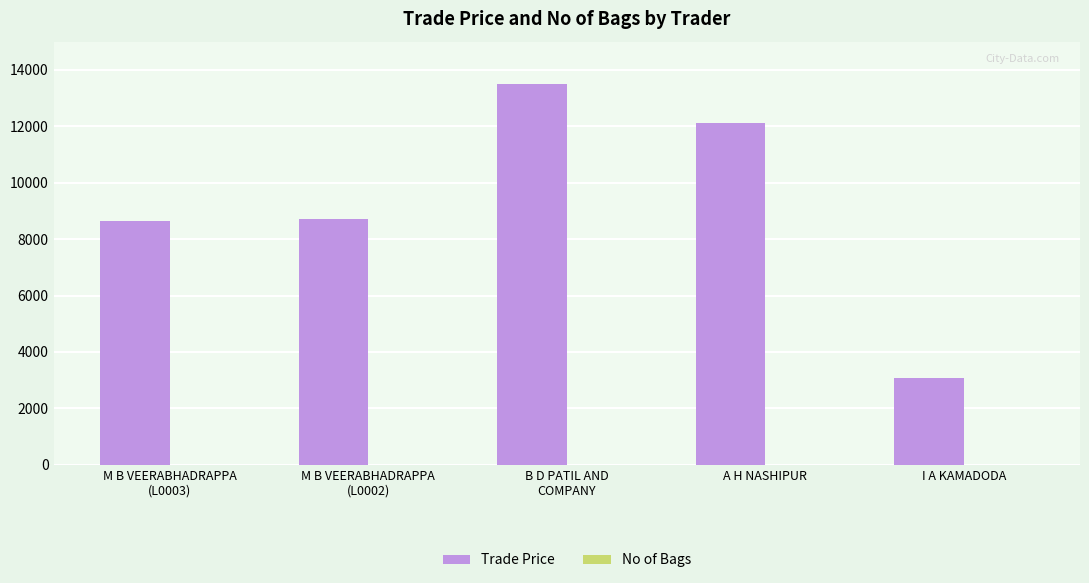

True or false: Trade Price has a value of 12099 at A H NASHIPUR.

True